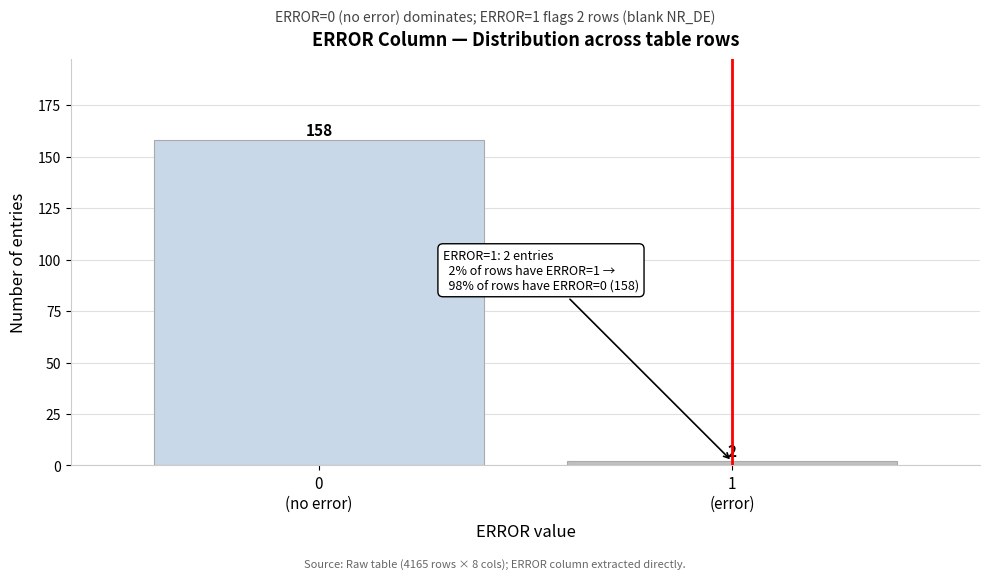

Reading left to right, transcribe all the data shown in this chart.

158	2